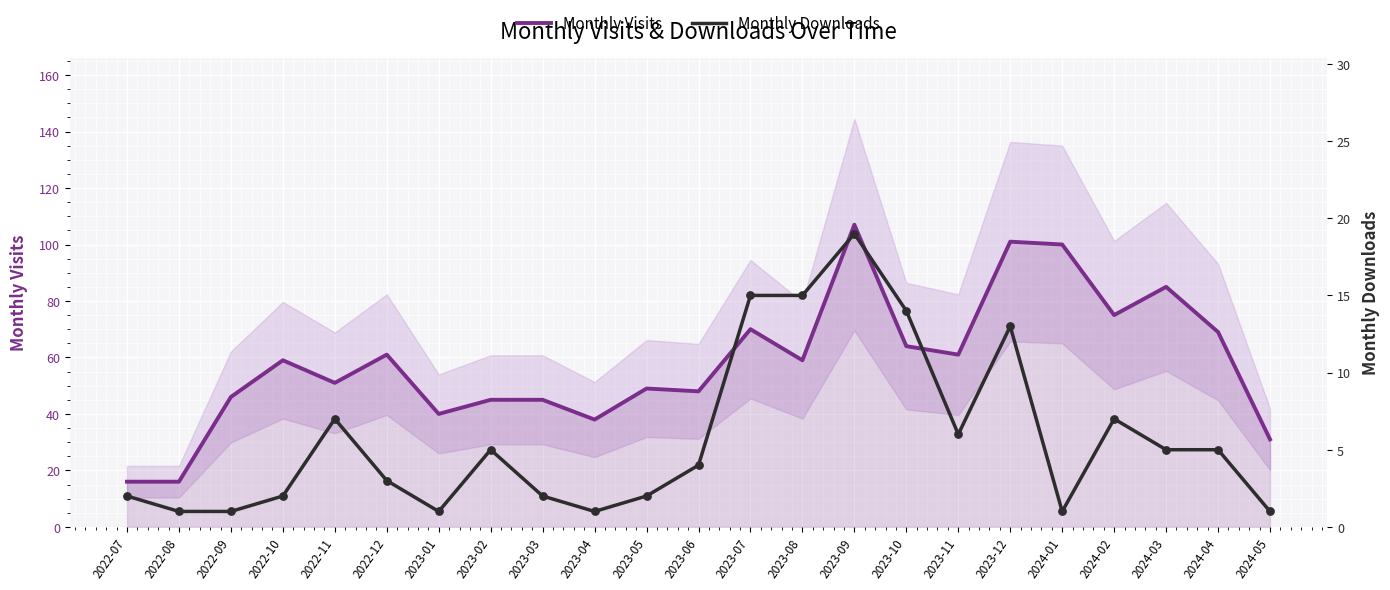

Which series contains the highest Y value?

Monthly Visits